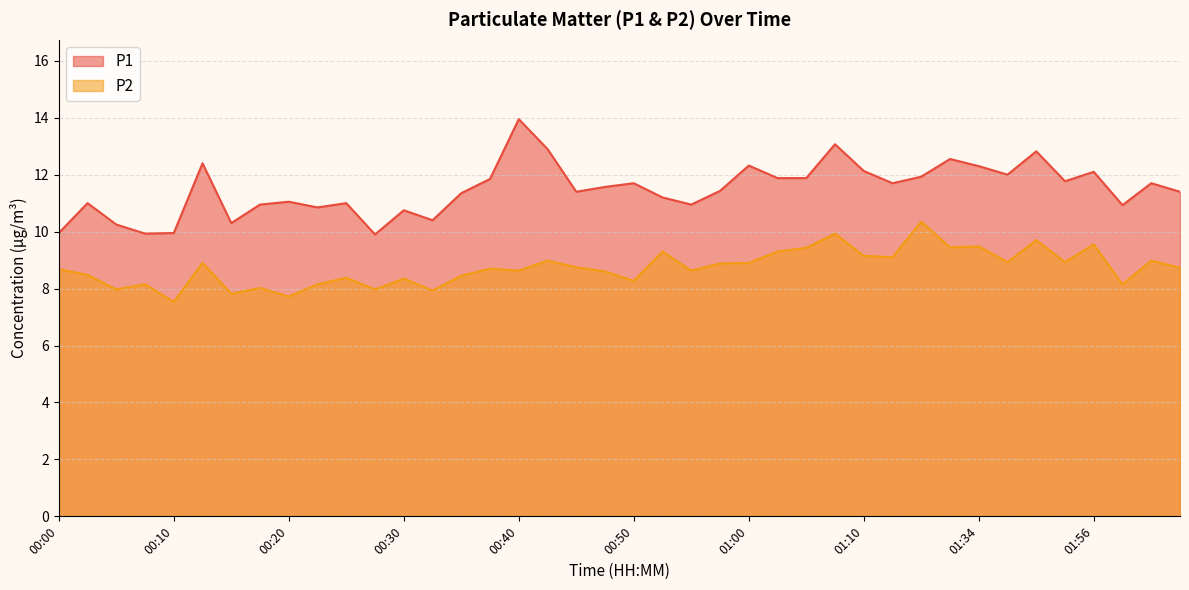

Is the value of P1 at 00:47 greater than the value of P2 at 00:47?

Yes